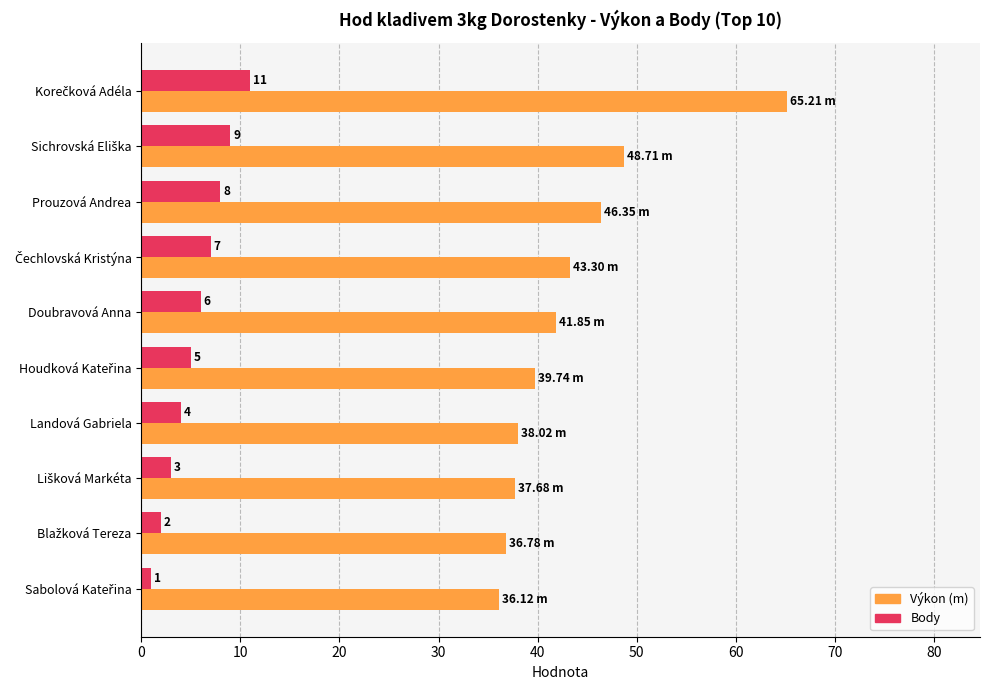

What is the average value of the Body series?

5.6